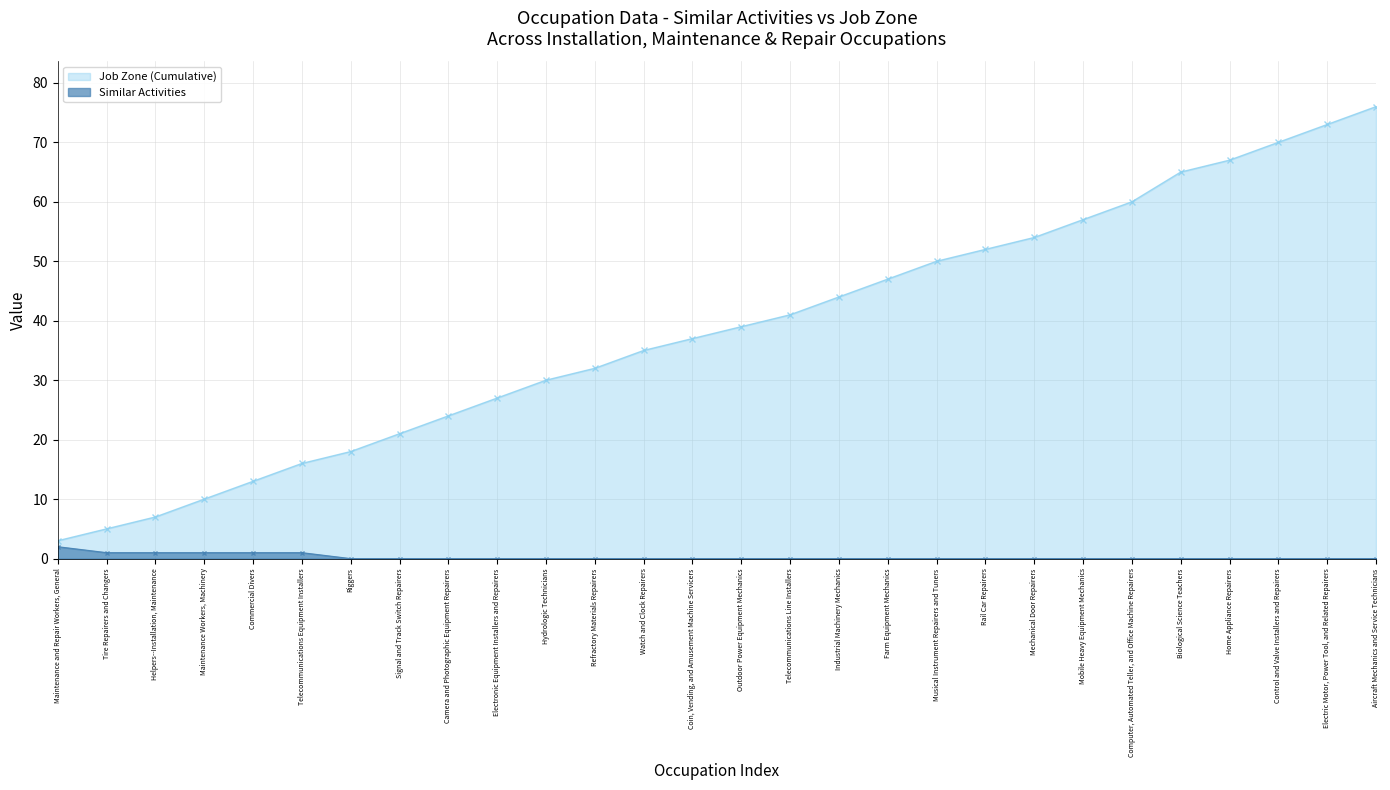

Rank the categories by value from highest to lowest.

Maintenance and Repair Workers, General, Tire Repairers and Changers, Helpers--Installation, Maintenance, Maintenance Workers, Machinery, Commercial Divers, Telecommunications Equipment Installers, Riggers, Signal and Track Switch Repairers, Camera and Photographic Equipment Repairers, Electronic Equipment Installers and Repairers, Hydrologic Technicians, Refractory Materials Repairers, Watch and Clock Repairers, Coin, Vending, and Amusement Machine Servicers, Outdoor Power Equipment Mechanics, Telecommunications Line Installers, Industrial Machinery Mechanics, Farm Equipment Mechanics, Musical Instrument Repairers and Tuners, Rail Car Repairers, Mechanical Door Repairers, Mobile Heavy Equipment Mechanics, Computer, Automated Teller, and Office Machine Repairers, Biological Science Teachers, Home Appliance Repairers, Control and Valve Installers and Repairers, Electric Motor, Power Tool, and Related Repairers, Aircraft Mechanics and Service Technicians